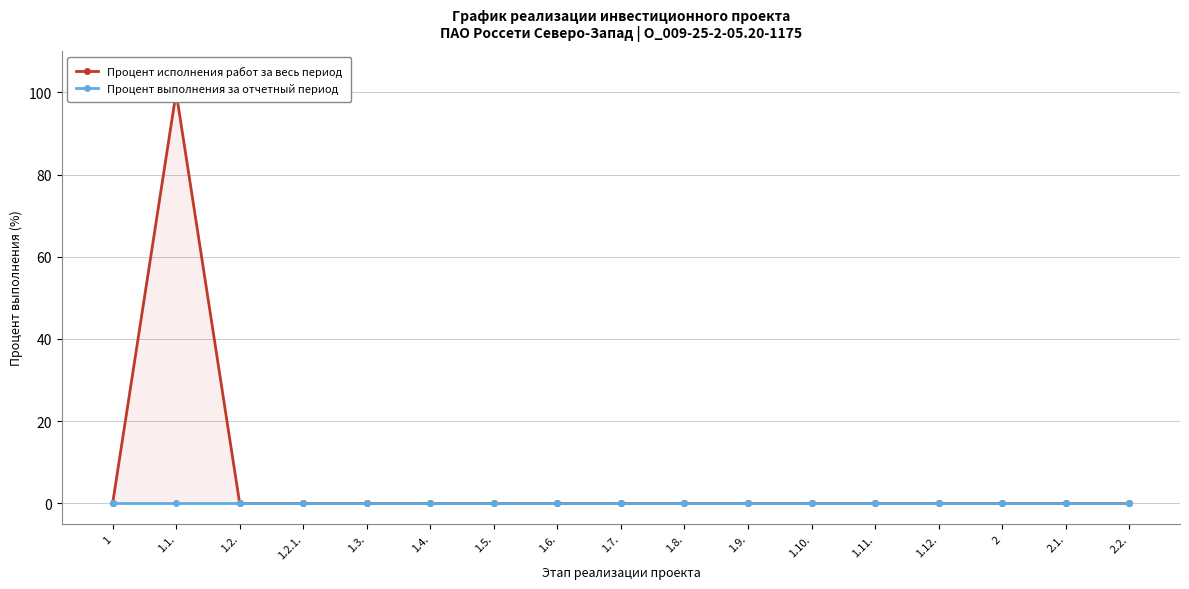

True or false: Процент исполнения работ за весь период and Процент выполнения за отчетный период intersect in this chart.

False